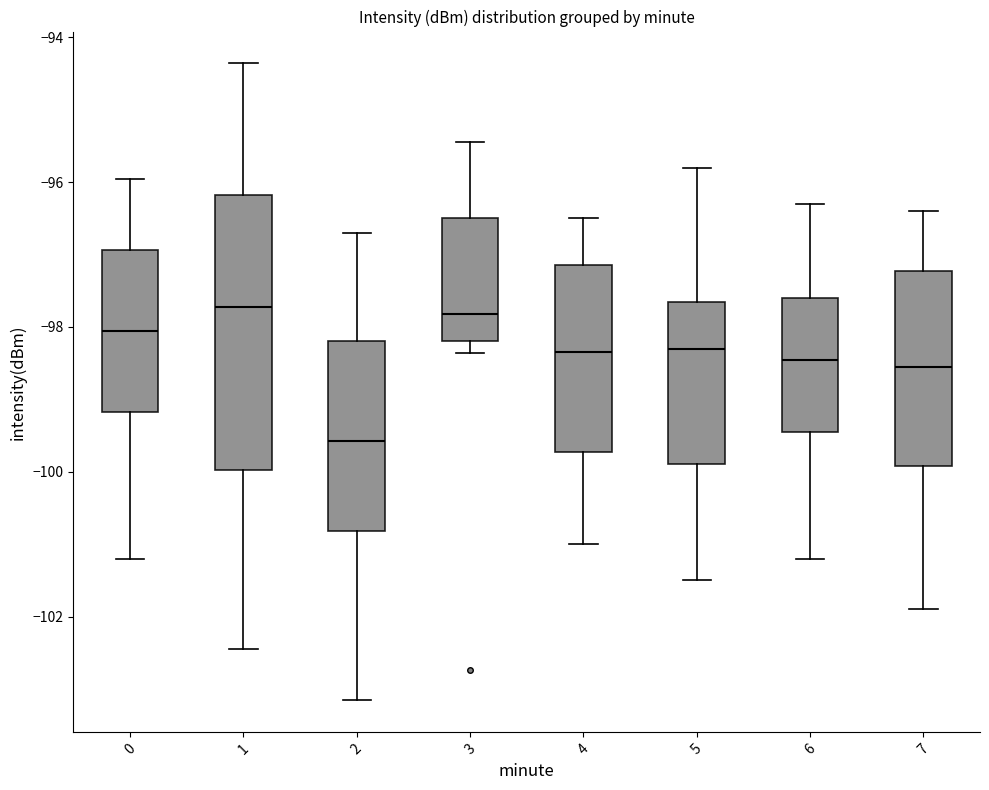

Reading left to right, read every box against the y-axis: the position of its median line, the range the box covers, and the ends of its whiskers. The values are not printed on the chart, so give them approximately, as read against the axis.

0: median -98.0, box -99.2 to -97.0, whiskers -101.2 to -96.0
1: median -97.8, box -100.0 to -96.2, whiskers -102.4 to -94.4
2: median -99.6, box -100.8 to -98.2, whiskers -103.2 to -96.6
3: median -97.8, box -98.2 to -96.4, whiskers -98.4 to -95.4
4: median -98.4, box -99.8 to -97.2, whiskers -101.0 to -96.4
5: median -98.2, box -99.8 to -97.6, whiskers -101.4 to -95.8
6: median -98.4, box -99.4 to -97.6, whiskers -101.2 to -96.2
7: median -98.6, box -100.0 to -97.2, whiskers -101.8 to -96.4